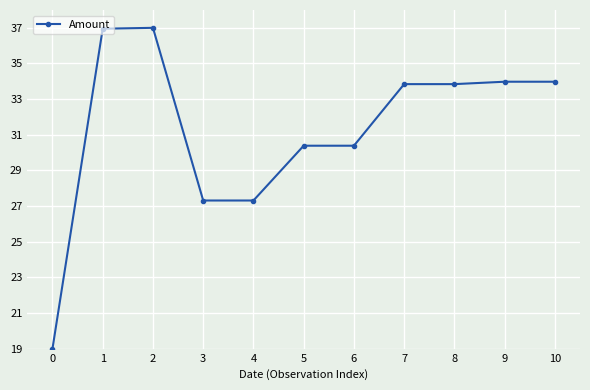

What is the difference between the values at 7 and 1?

3.1